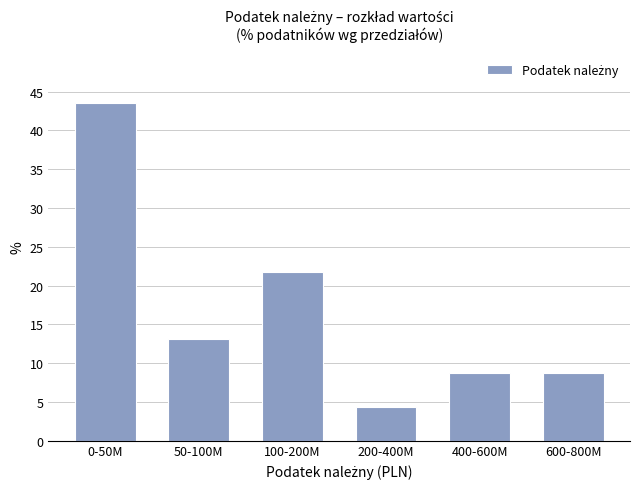

Reading left to right, list all the values displayed in this chart.

0-50M=43.5	50-100M=13.0	100-200M=21.7	200-400M=4.3	400-600M=8.7	600-800M=8.7